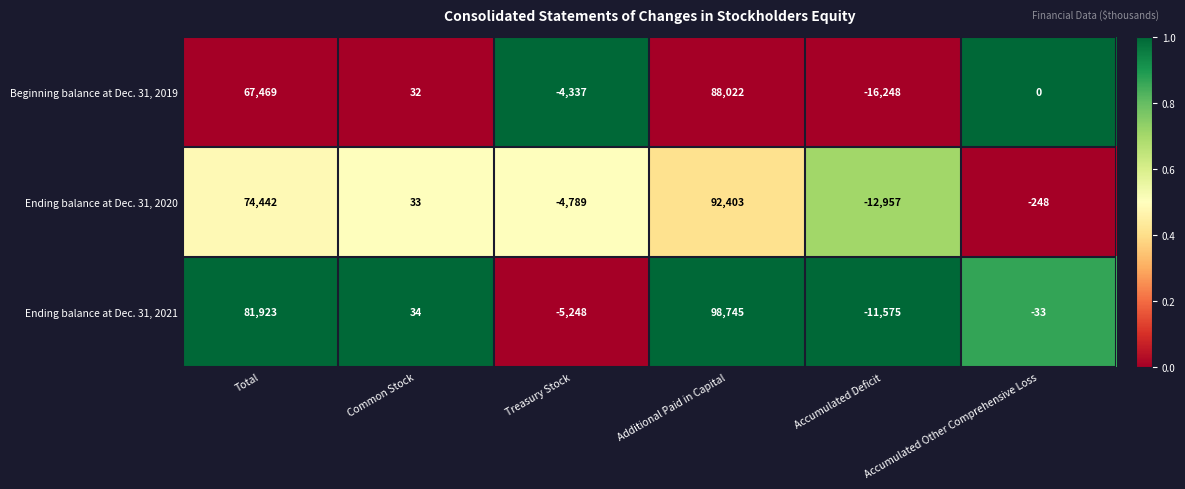

Between Common Stock and Accumulated Deficit, which series saw the biggest shift?

Beginning balance at Dec. 31, 2019